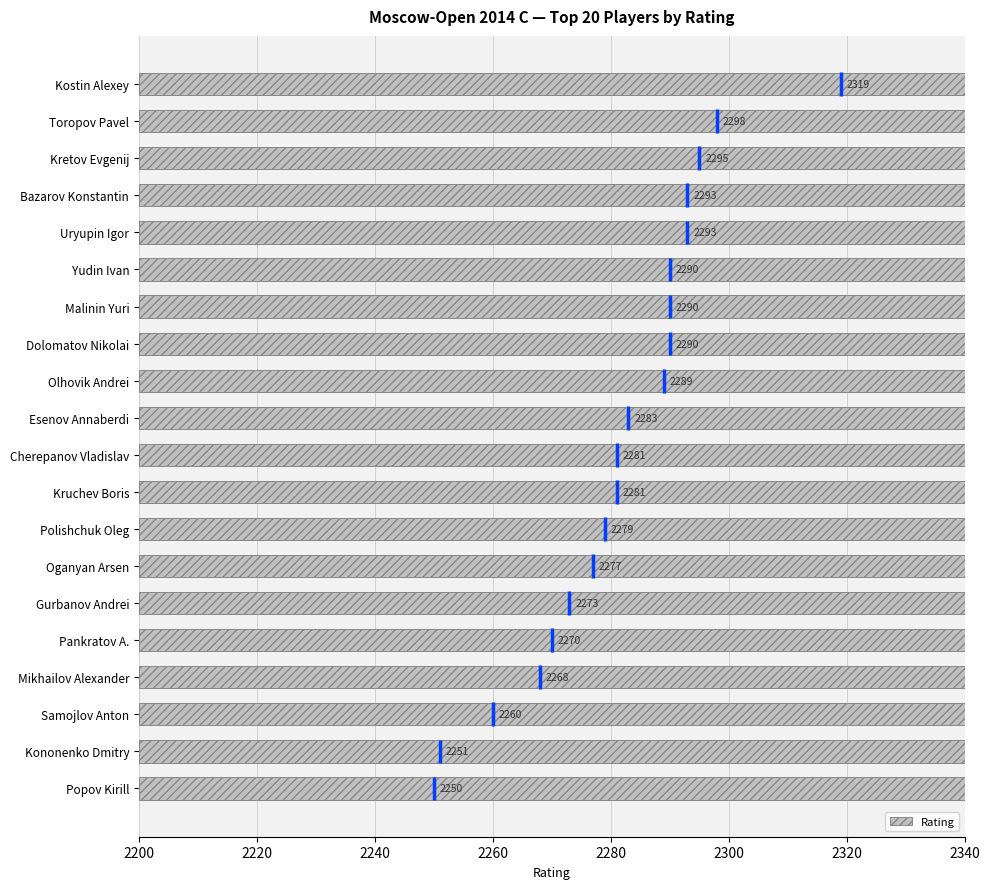

How many values exceed 2283?

9